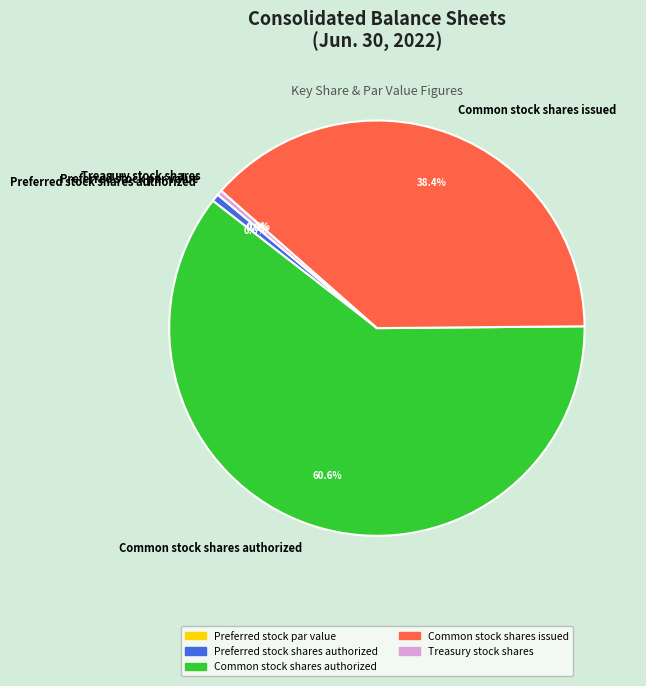

What is the ratio of the value at Treasury stock shares to the value at Preferred stock shares authorized?

0.6